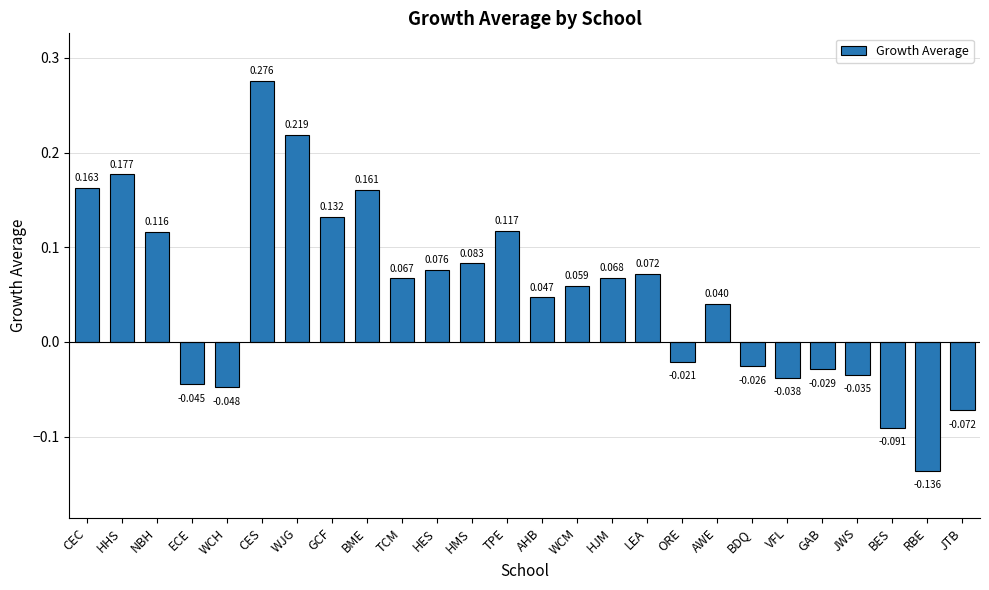

Rank the categories by value from lowest to highest.

RBE, BES, JTB, WCH, ECE, VFL, JWS, GAB, BDQ, ORE, AWE, AHB, WCM, TCM, HJM, LEA, HES, HMS, NBH, TPE, GCF, BME, CEC, HHS, WJG, CES